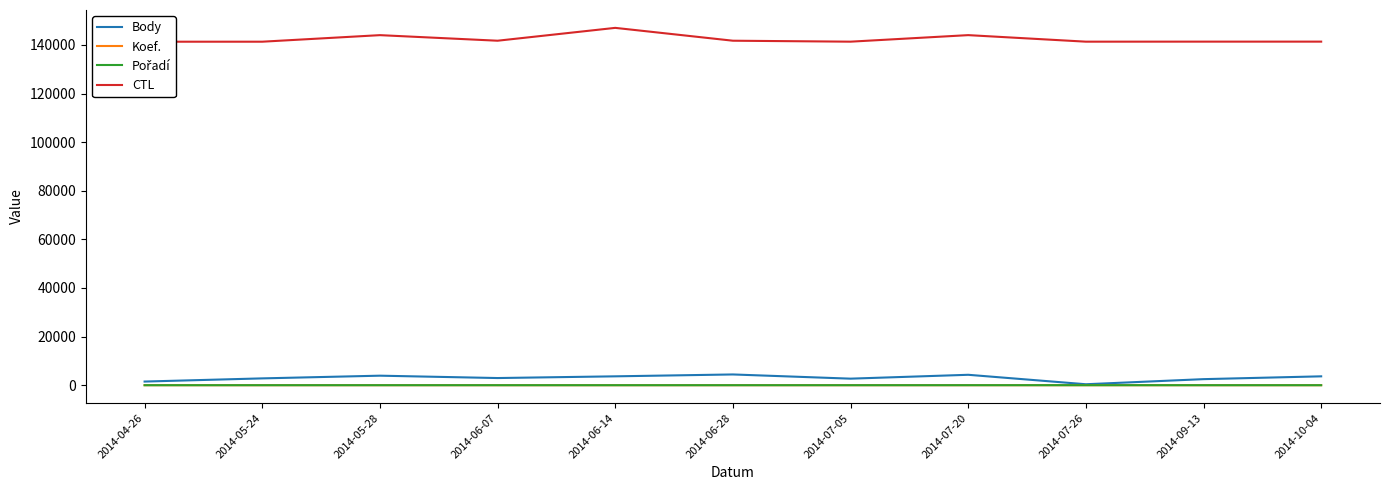

Reading left to right, list all the values displayed in this chart.

Body: 1508	2812	3923	2951	3656	4427	2700	4290	400	2496	3656
Koef.: 2	4	6	4	4	6	4	6	3	4	4
Pořadí: 4	2	7	3	2	3	4	9	13	3	2
CTL: 141309	141313	144008	141716	147003	141718	141325	144015	141326	141340	141342